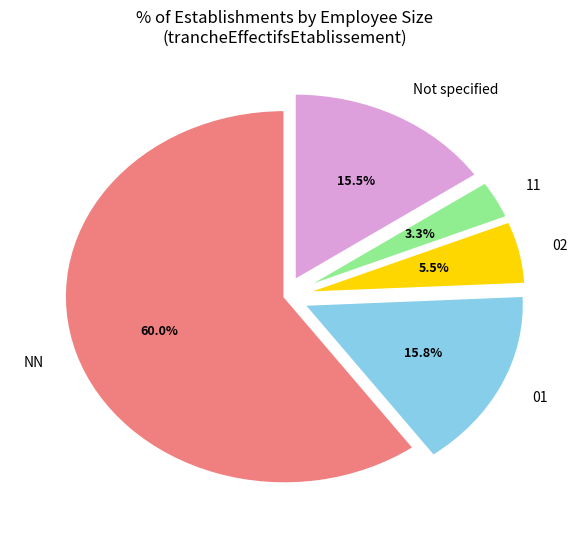

Approximately how many times larger is the value at 11 compared to 02?

0.6